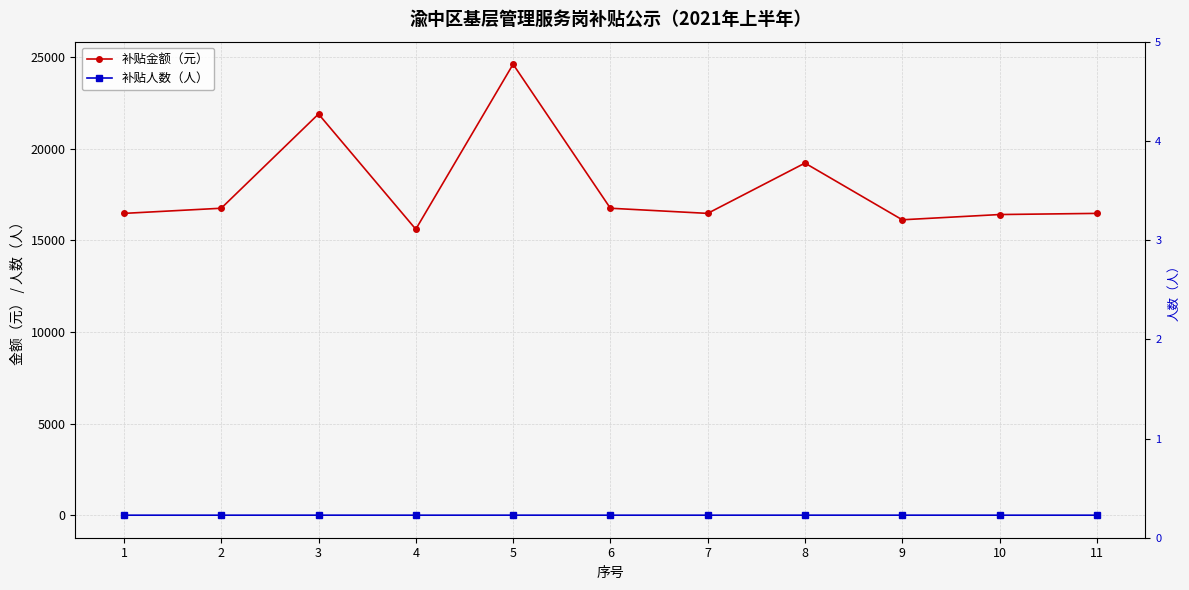

Reading left to right, list all the values displayed in this chart.

补贴金额（元）: 1=16476.5	2=16757.6	3=21901.6	4=15611.4	5=24620.4	6=16757.6	7=16476.5	8=19222.6	9=16127.4	10=16413.6	11=16476.5
补贴人数（人）: 1=1.0	2=1.0	3=2.0	4=1.0	5=2.0	6=1.0	7=1.0	8=2.0	9=2.0	10=1.0	11=1.0